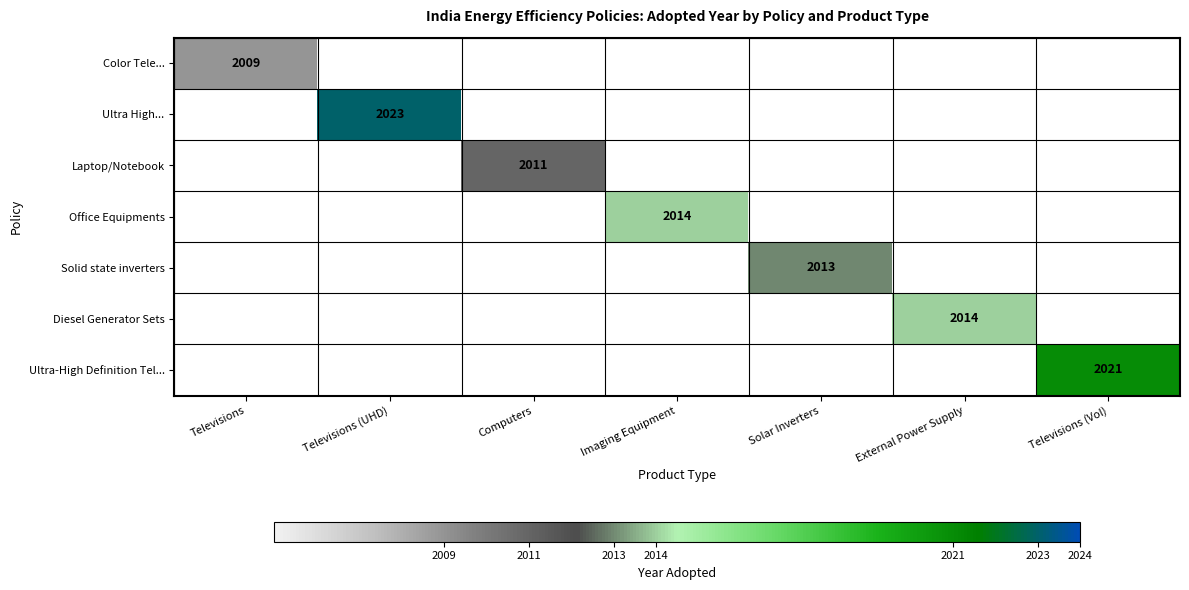

The Diesel Generator Sets series shows 858.2 at External Power Supply. True or false?

False